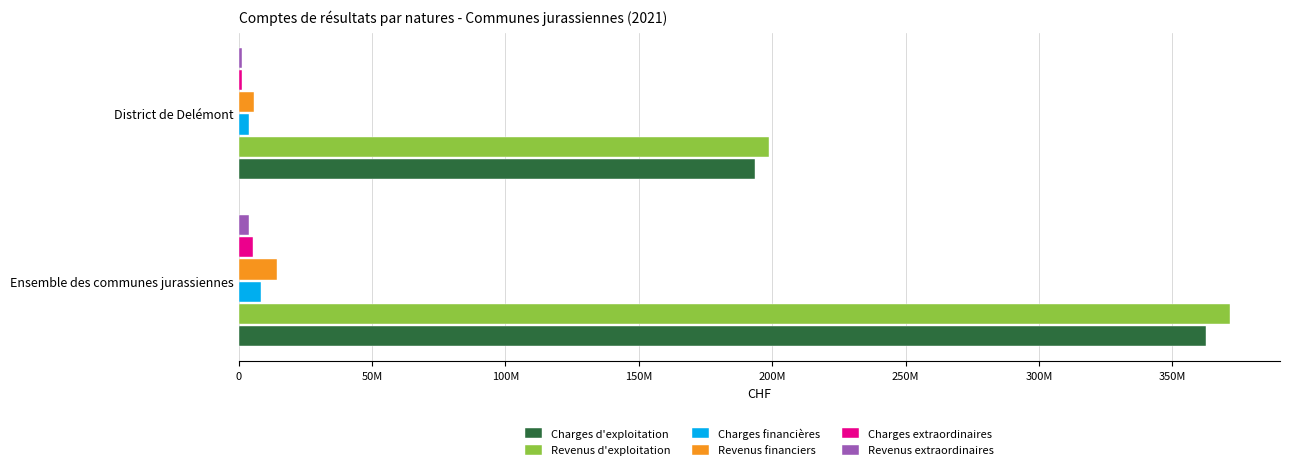

How many bars are there in each group?

6